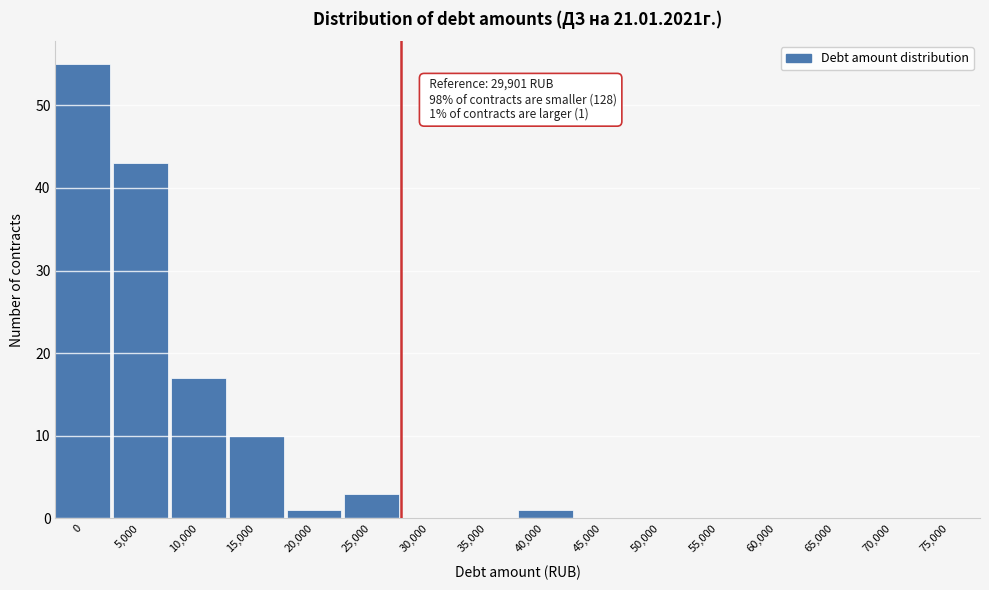

Reading left to right, what are all the values shown in this chart?

0=55	5,000=43	10,000=17	15,000=10	20,000=1	25,000=3	30,000=0	35,000=0	40,000=1	45,000=0	50,000=0	55,000=0	60,000=0	65,000=0	70,000=0	75,000=0